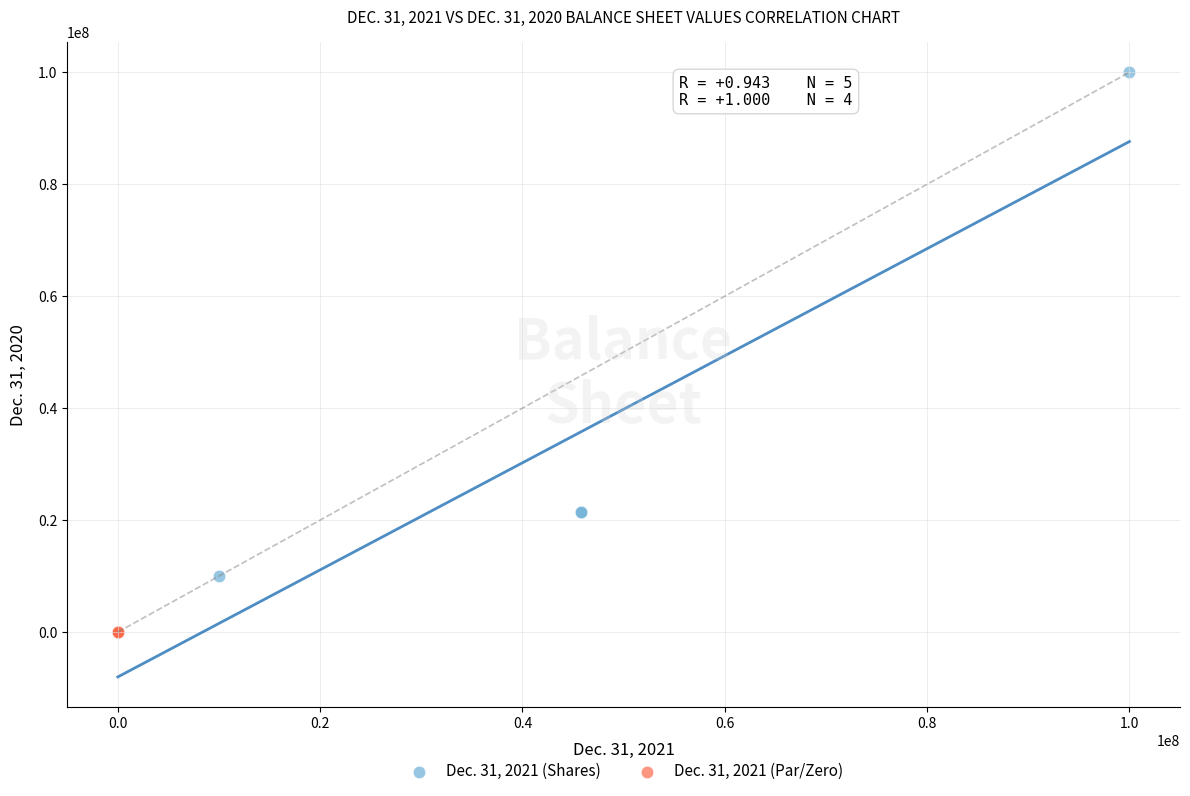

Which series contains the highest Y value?

Dec. 31, 2021 (Shares)